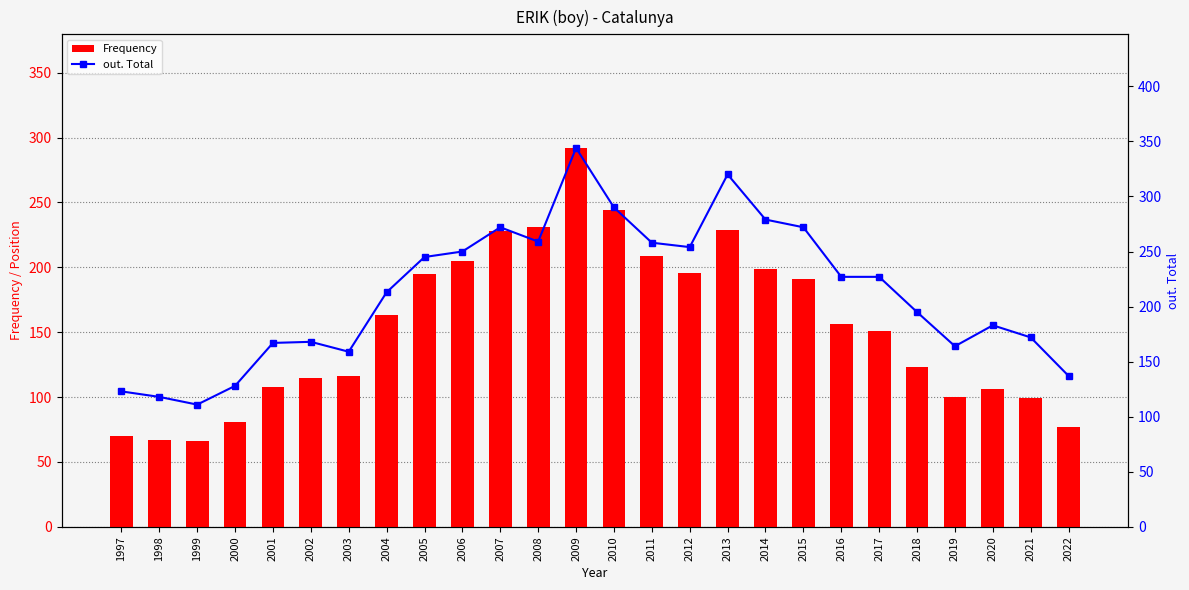

Is the value of out. Total at 2020 greater than the value of Frequency at 1998?

Yes